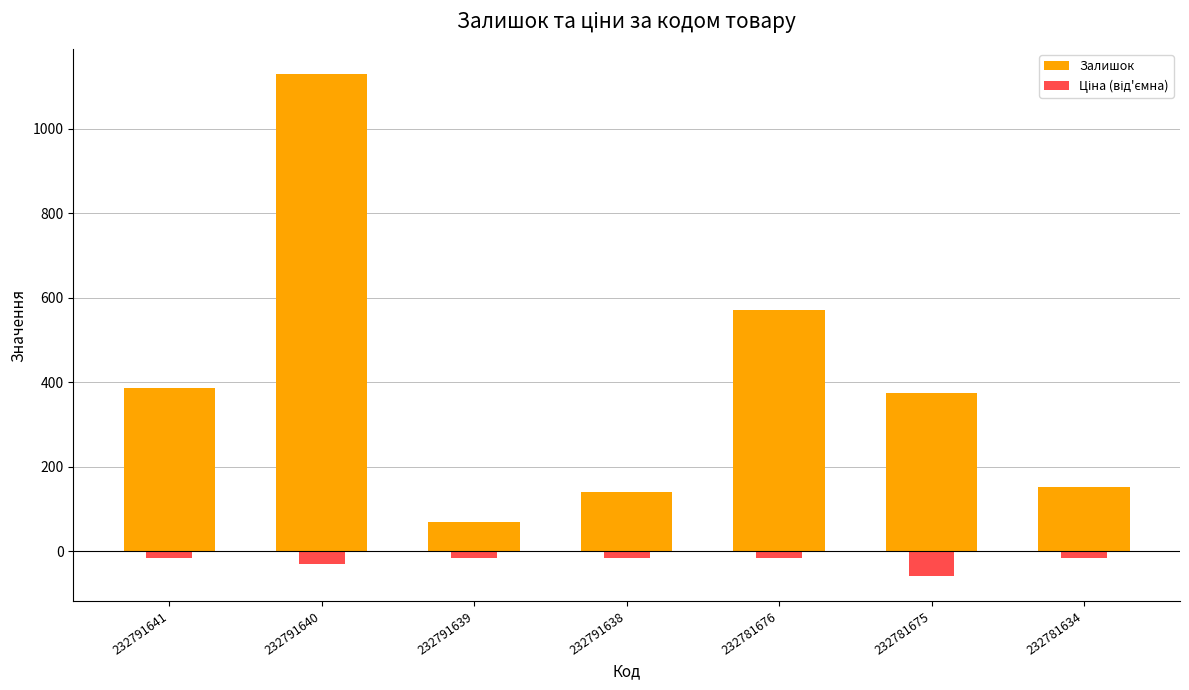

Reading left to right, extract all data points from this chart.

Залишок: 232791641=387.0	232791640=1129.0	232791639=68.0	232791638=140.0	232781676=570.0	232781675=374.0	232781634=153.0
Ціна (від'ємна): 232791641=-15.3	232791640=-30.6	232791639=-15.3	232791638=-15.3	232781676=-15.2	232781675=-58.5	232781634=-15.2